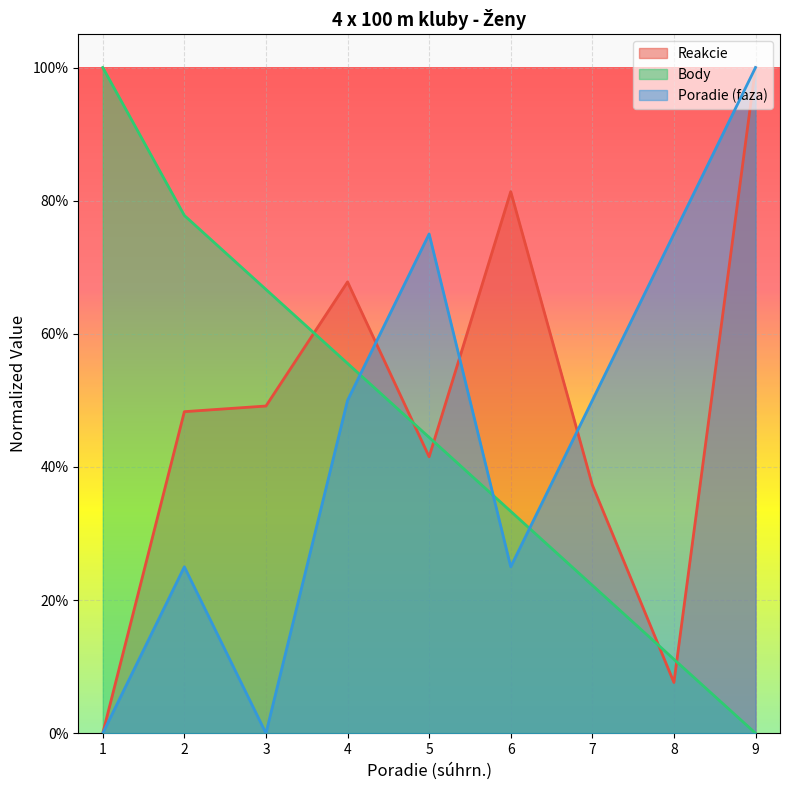

What is the sum of all Body values?

4.1